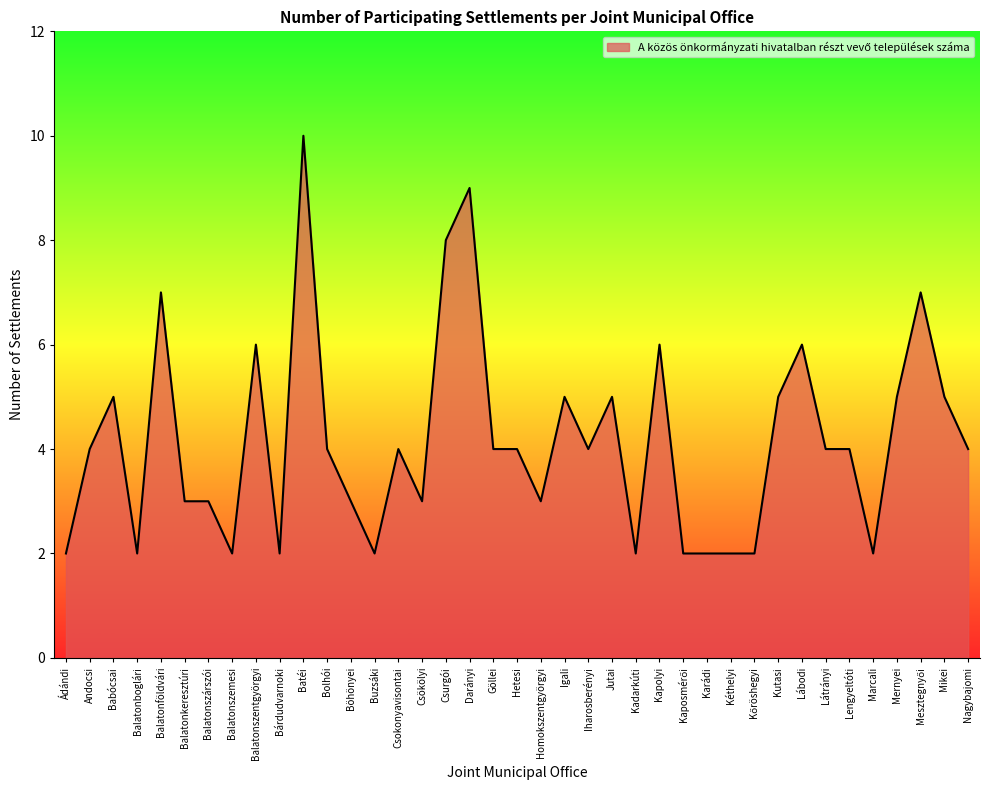

Does the chart display data point markers on the line(s)?

No